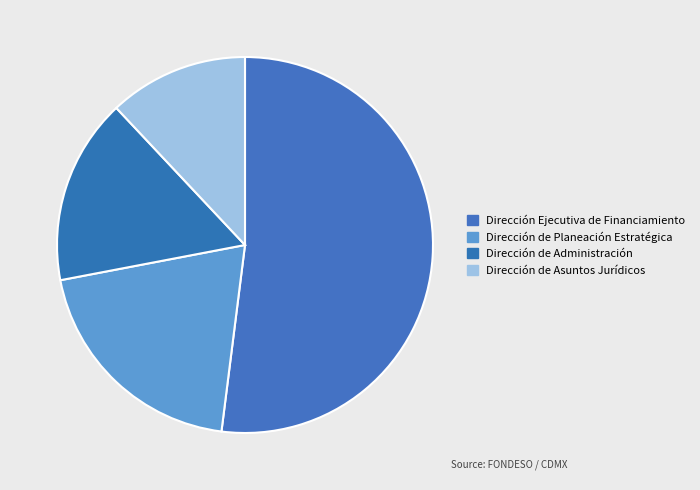

What percentage is NOT represented by Dirección Ejecutiva de Financiamiento?

48.0%